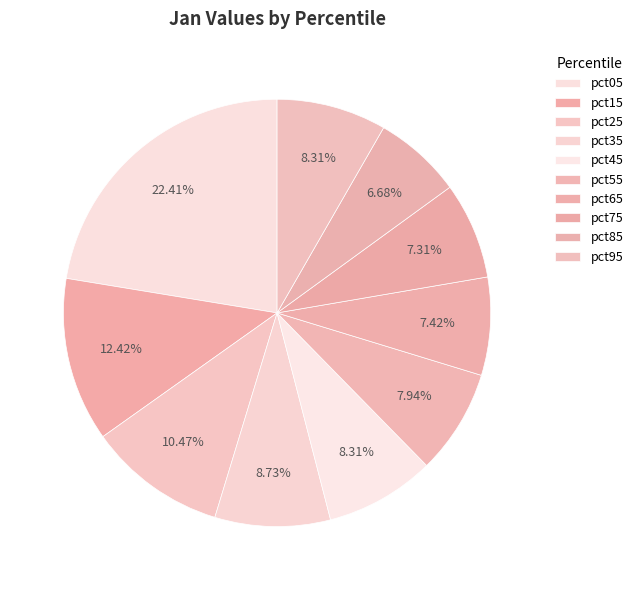

What percentage is the pct85 slice, to the nearest percent?

7%